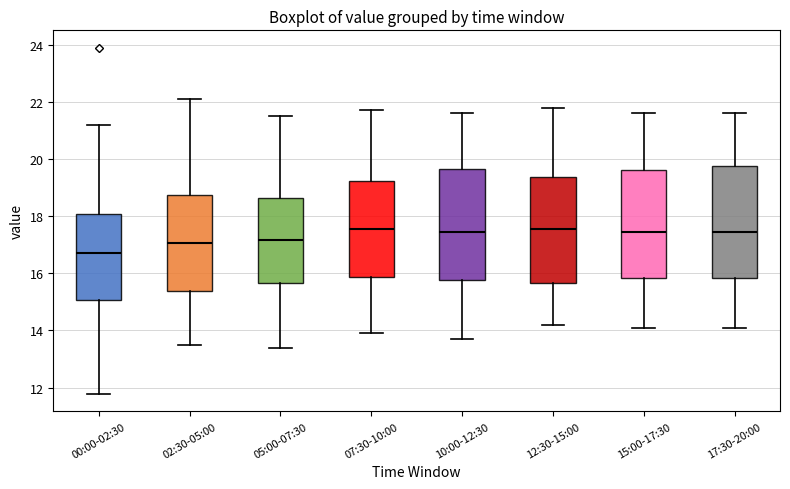

Where does the median line of the box for 05:00-07:30 sit on the y-axis? The values are not printed on the chart, so give them approximately, as read against the axis.

17.2